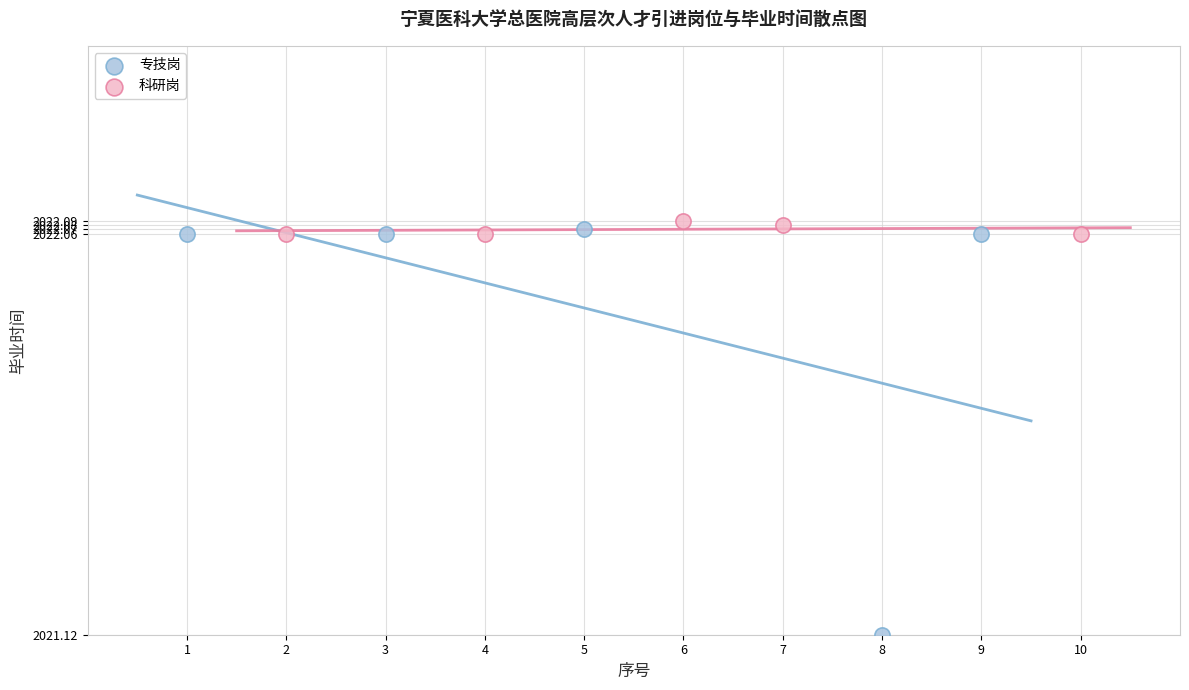

Which series has the largest Y range (max minus min)?

专技岗